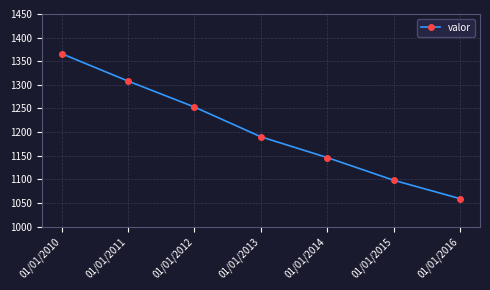

Which has a higher value, 01/01/2013 or 01/01/2010?

01/01/2010